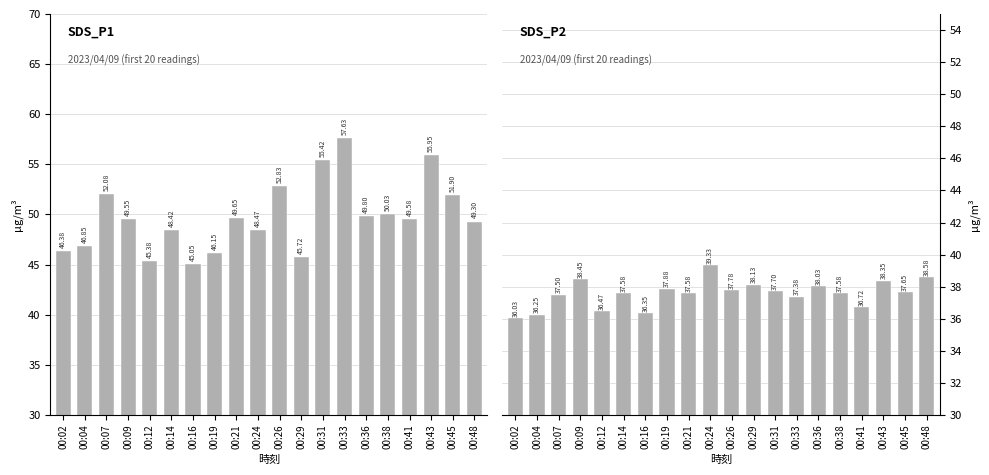

How many groups of bars are there?

20